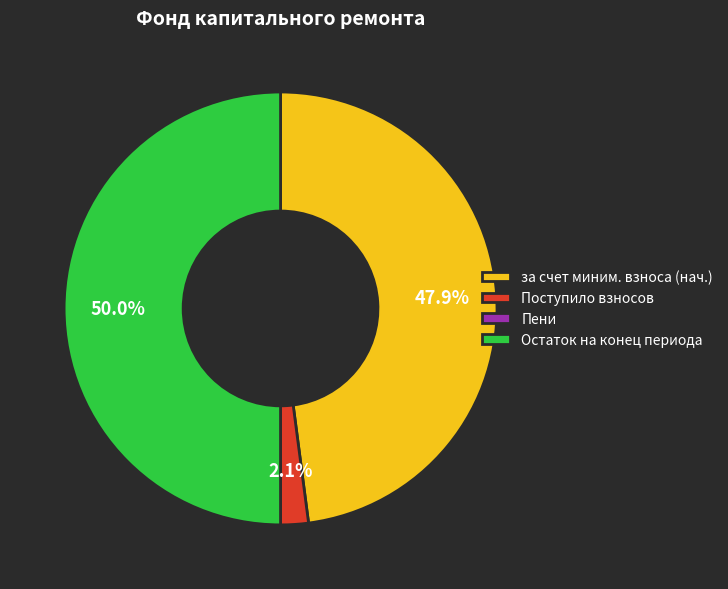

How much of the chart is everything except Остаток на конец периода?

50.0%